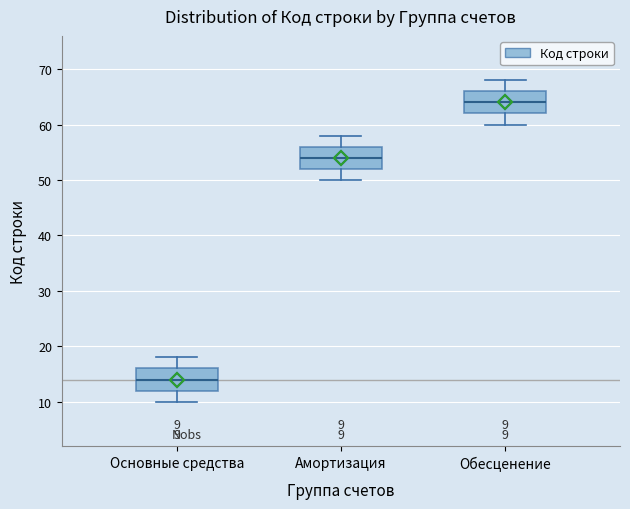

Which box has the highest median line?

Обесценение